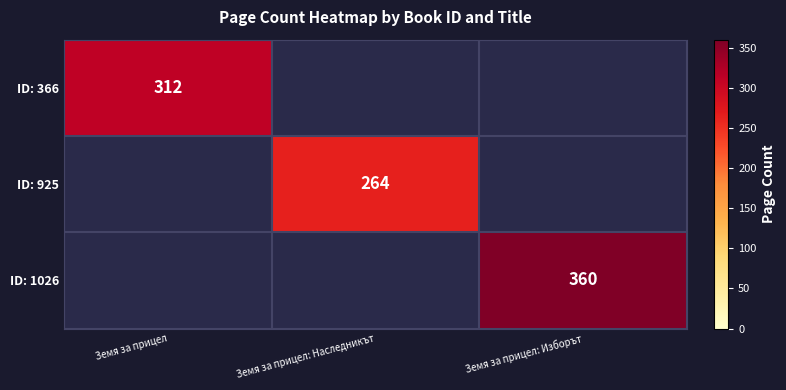

The ID: 925 series shows 396 at Земя за прицел: Наследникът. True or false?

False